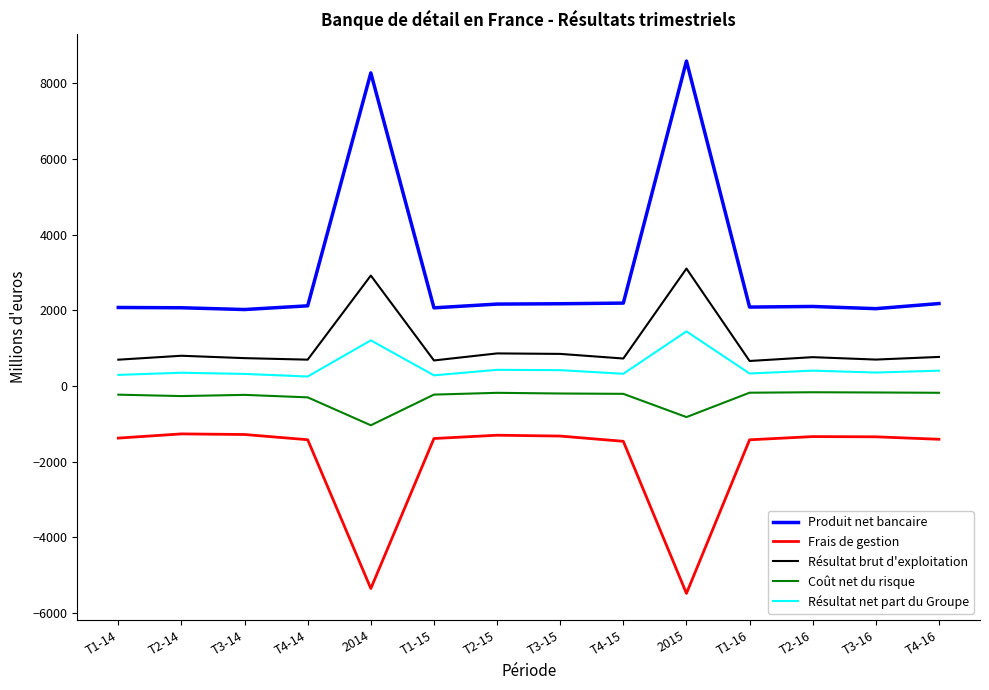

What are all the series names shown in the legend?

Produit net bancaire, Frais de gestion, Résultat brut d'exploitation, Coût net du risque, Résultat net part du Groupe